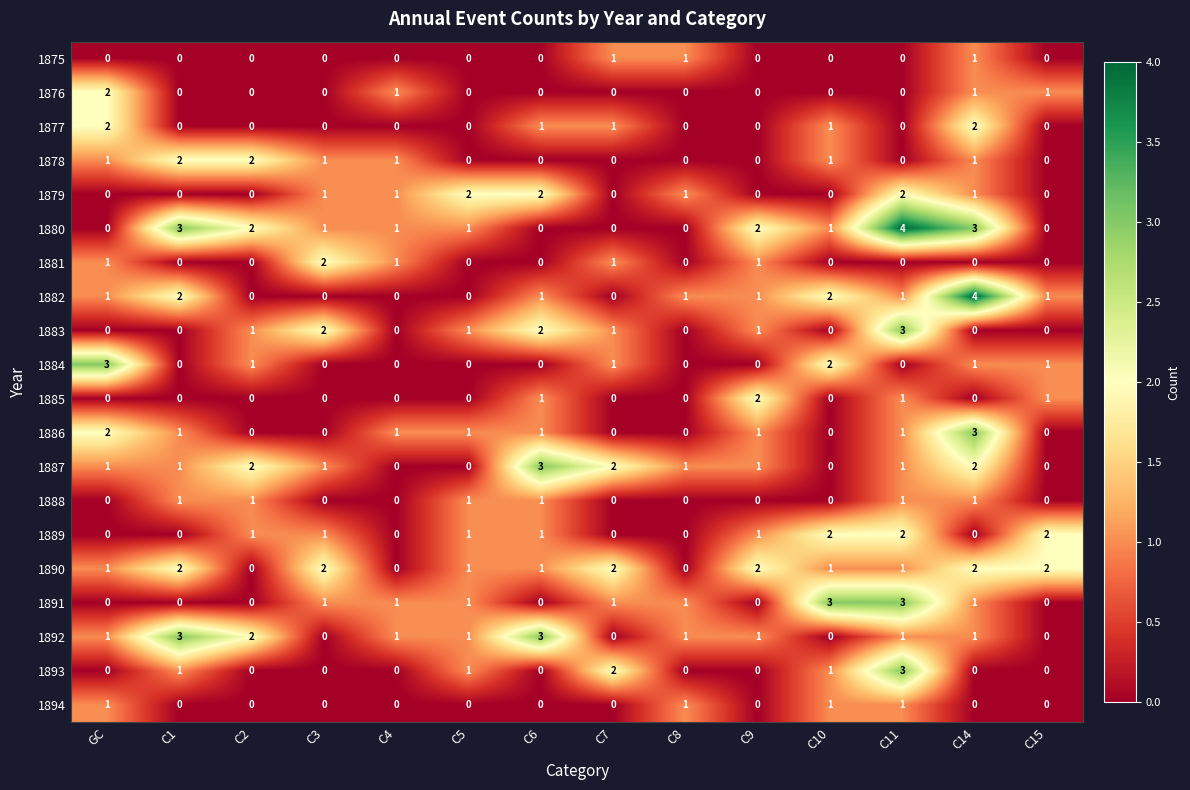

What is the difference between the highest and lowest values at C11?

4